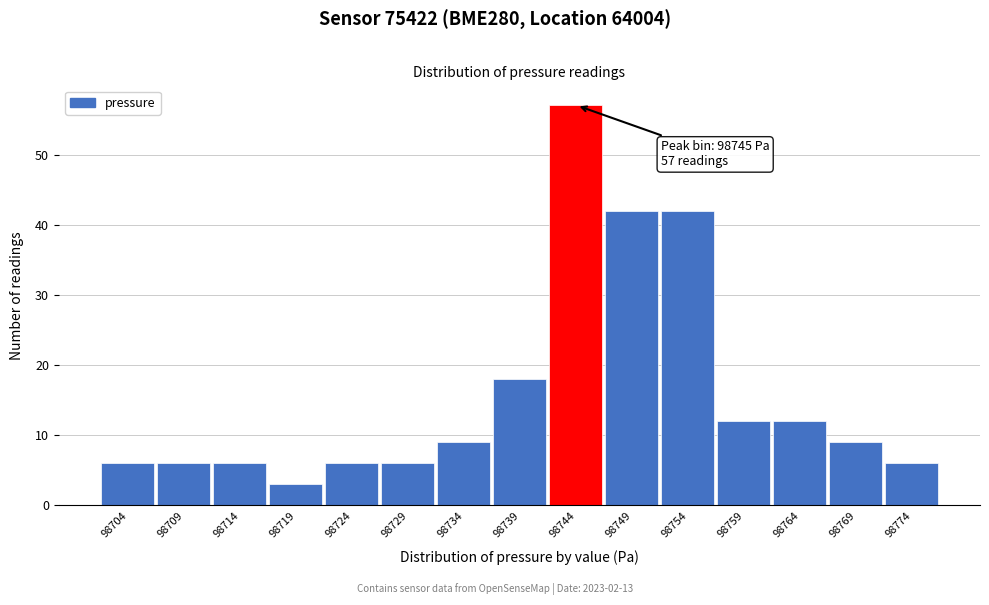

Reading left to right, extract all data points from this chart.

6	6	6	3	6	6	9	18	57	42	42	12	12	9	6